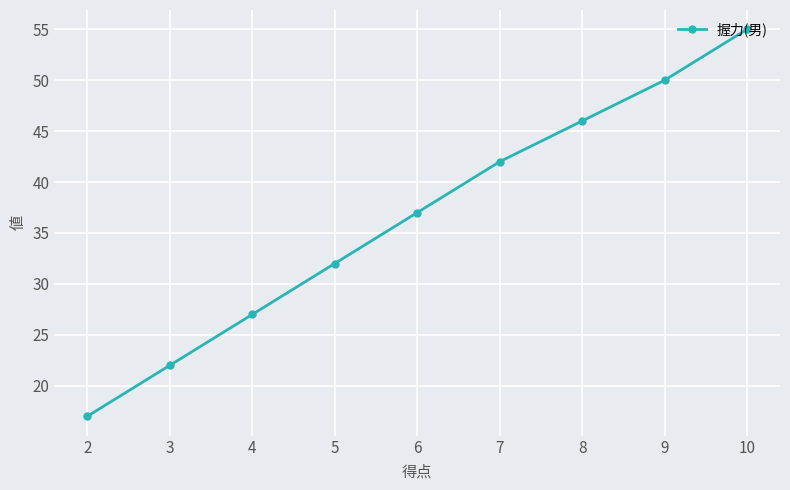

Is it true that the value at 3 is 22?

True